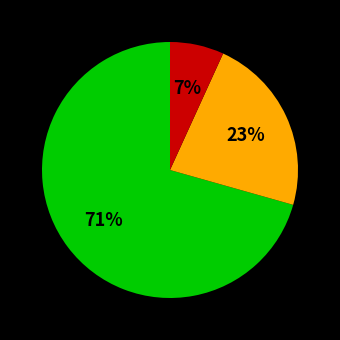

Does any single category account for the majority?

Yes